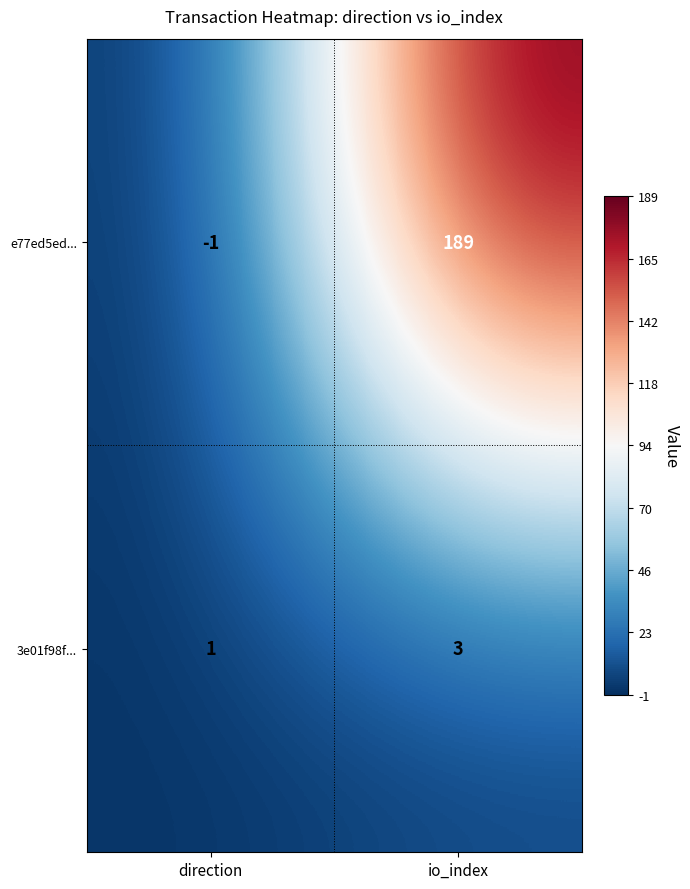

Reading left to right, transcribe all the data shown in this chart.

e77ed5ed...: -1	189
3e01f98f...: 1	3